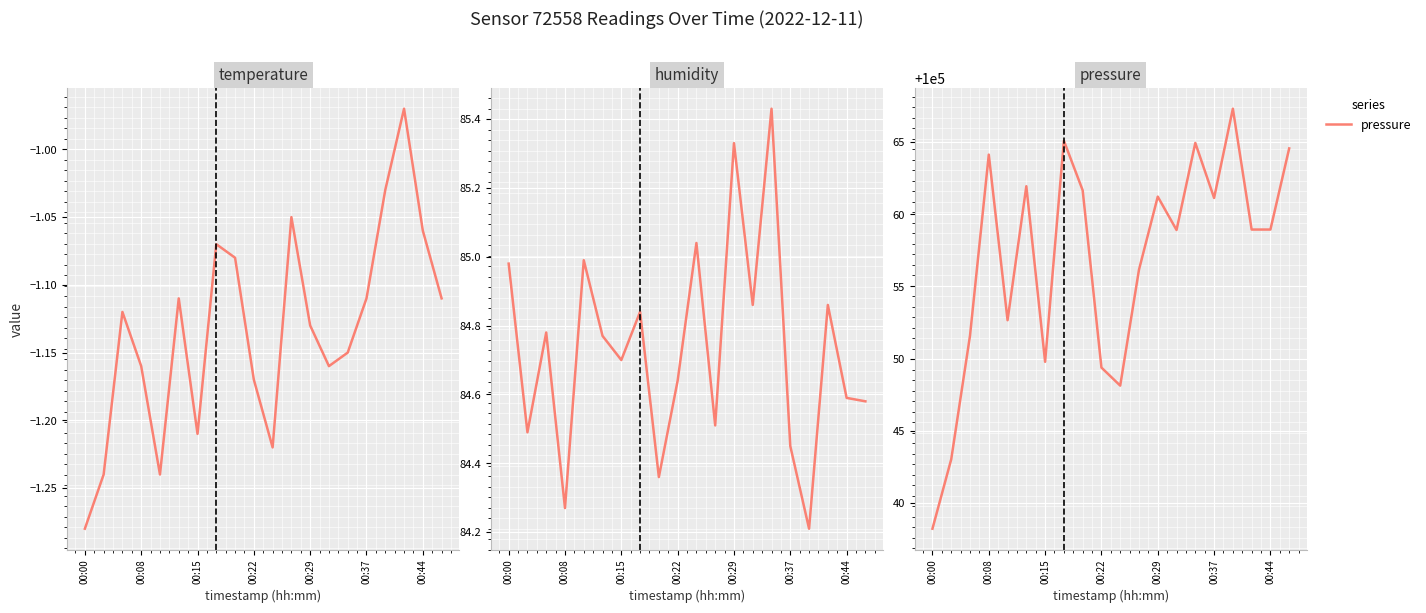

The value of temperature at 17 is -0.6. True or false?

False